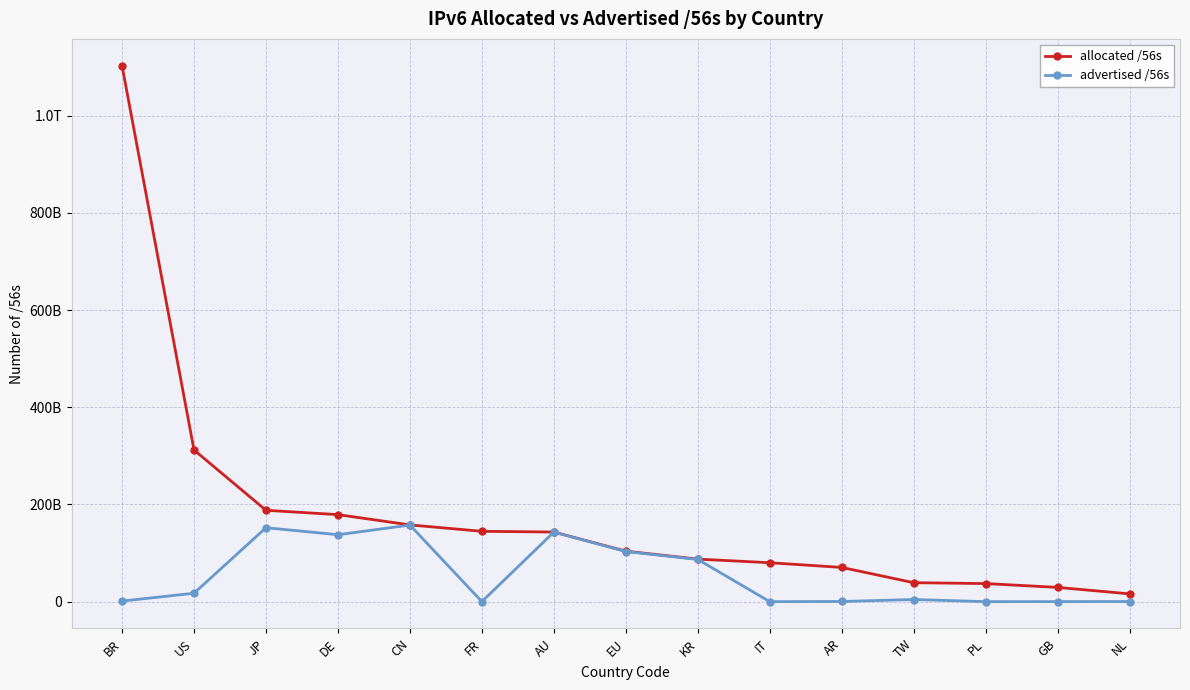

Where is allocated /56s nearest to the value 559411127168?

US